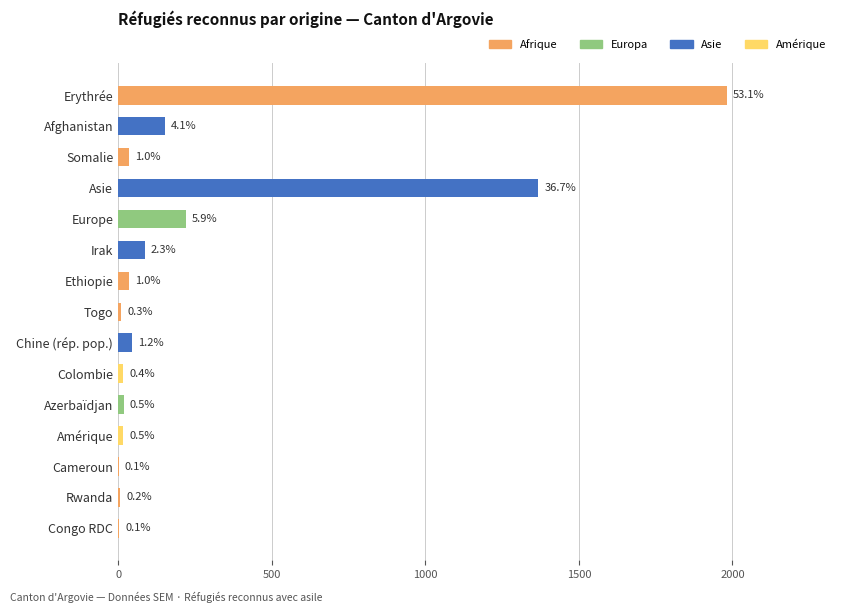

Are the bars horizontal?

Yes